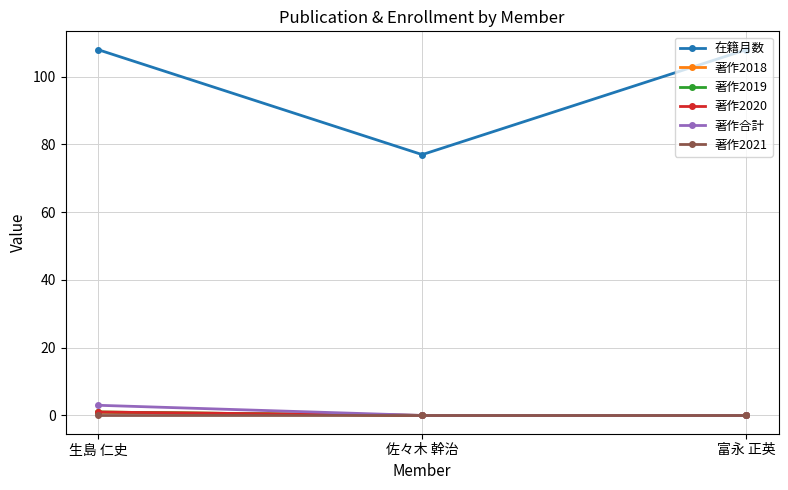

Is it true that 著作2019 equals 1 at 生島 仁史?

True